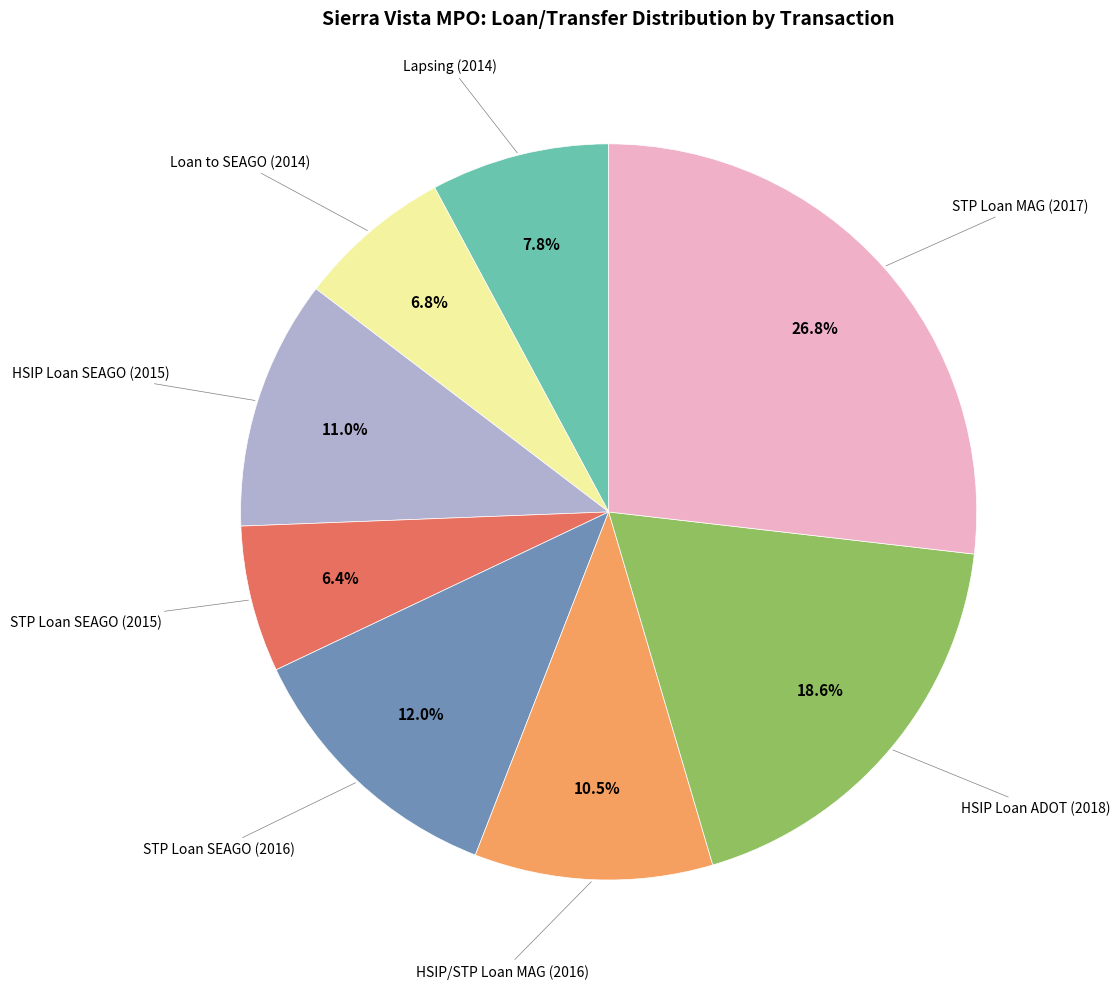

Is there a majority slice in this chart?

No